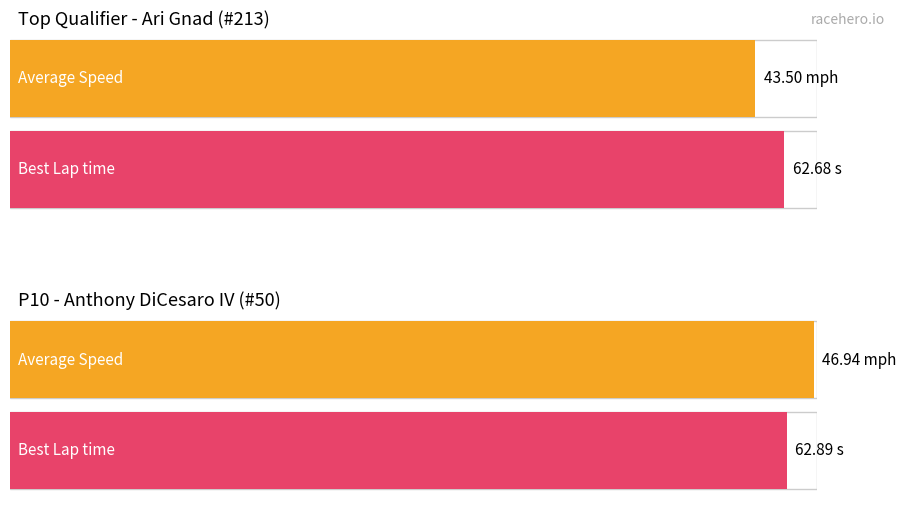

How many distinct data groups are displayed?

2